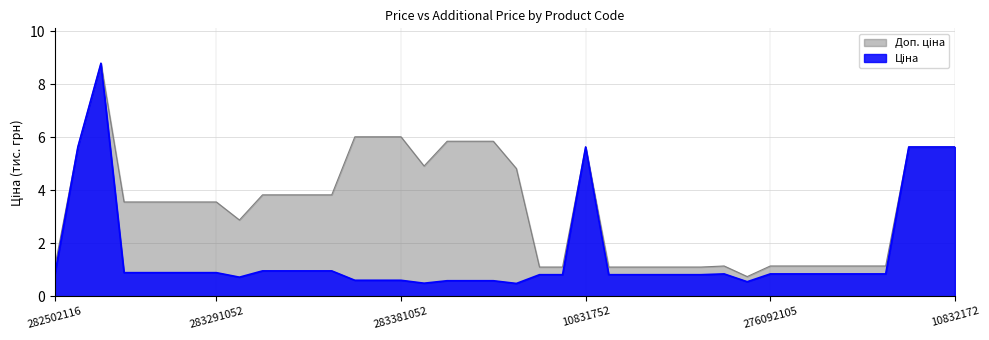

What are all the series names shown in the legend?

Ціна, Доп. ціна